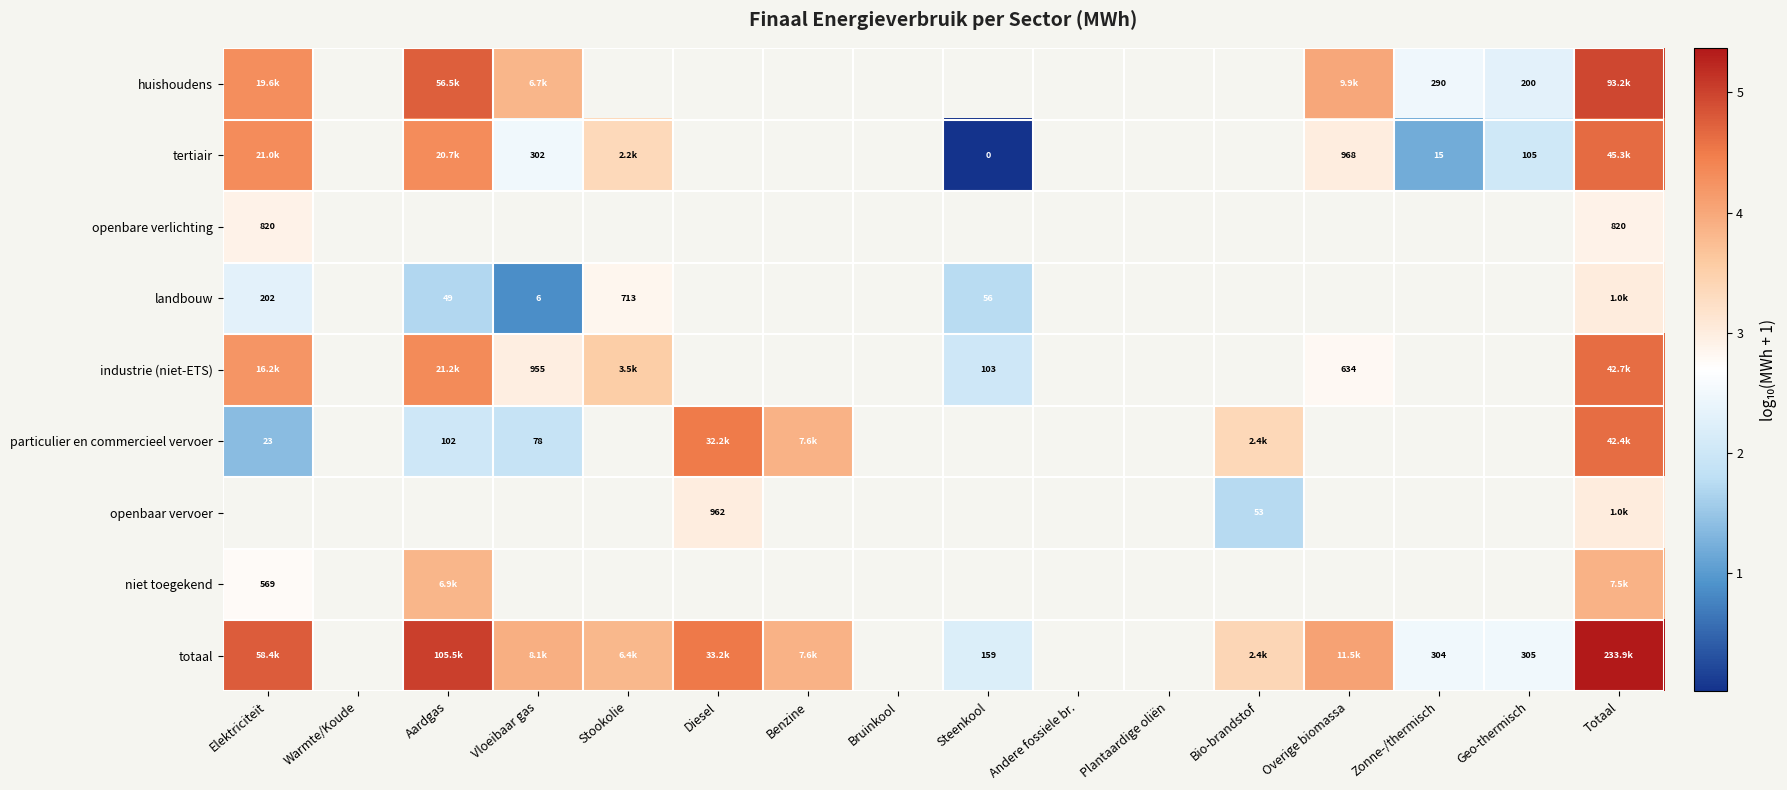

True or false: tertiair has a value of 4.7 at Totaal.

True